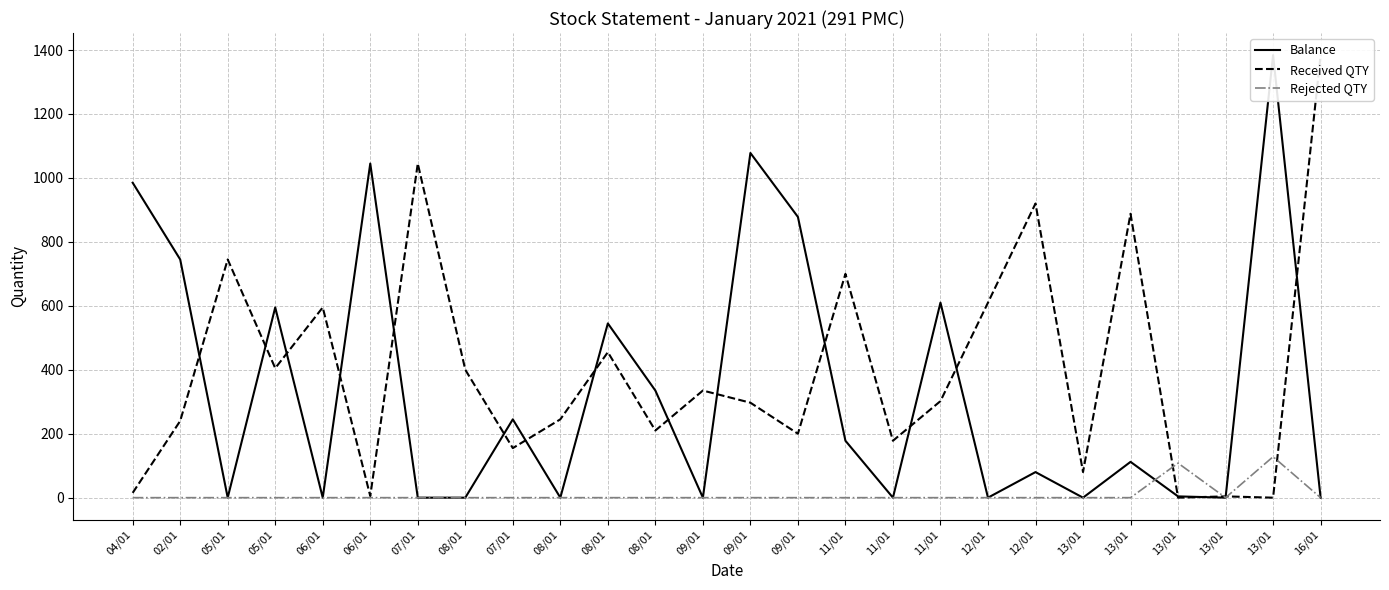

What is the label of the 21st point from the left?

13/01